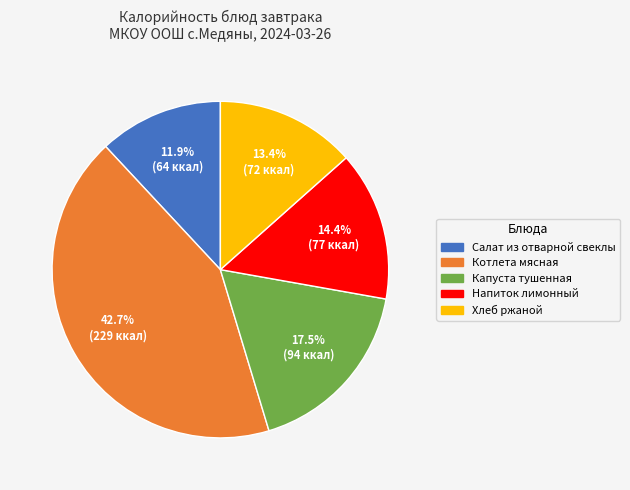

How many segments does this pie chart have?

5